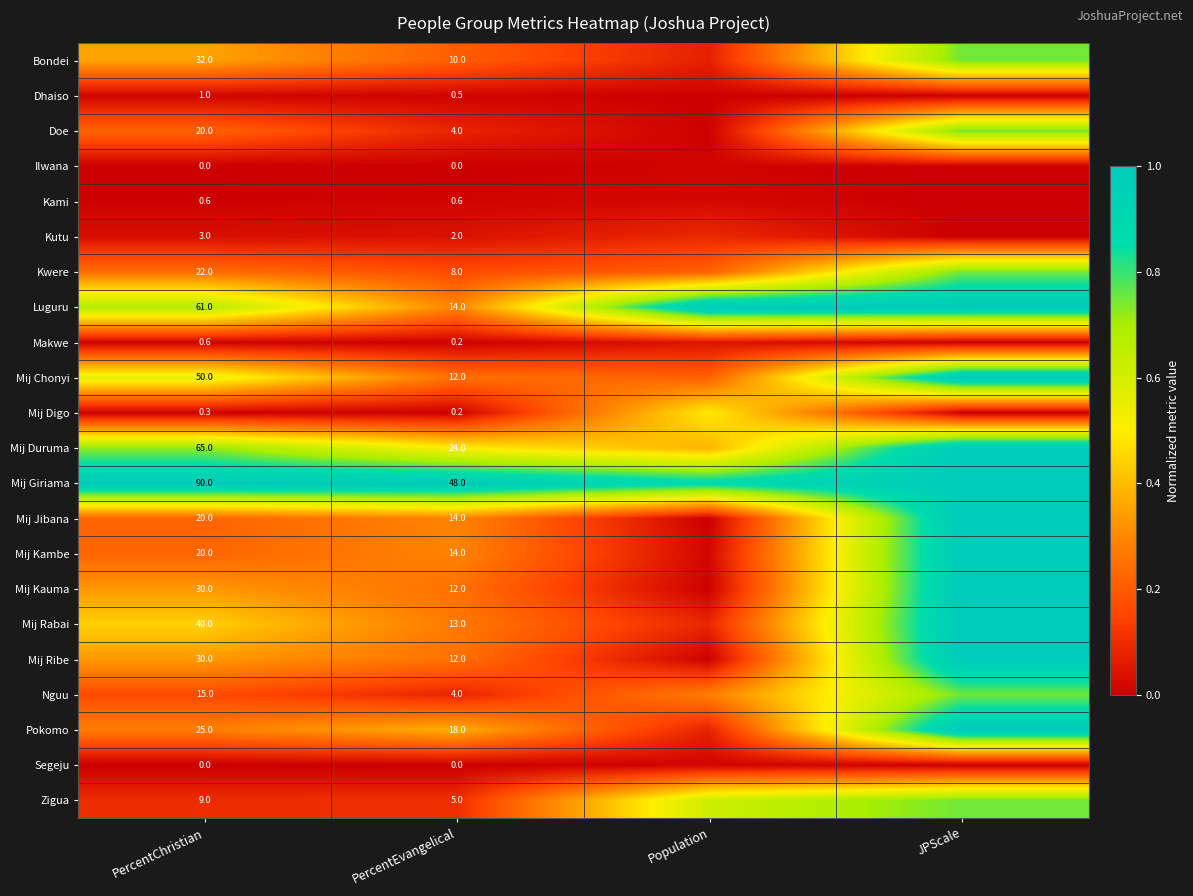

Which series has the largest total across all categories?

Mij Giriama